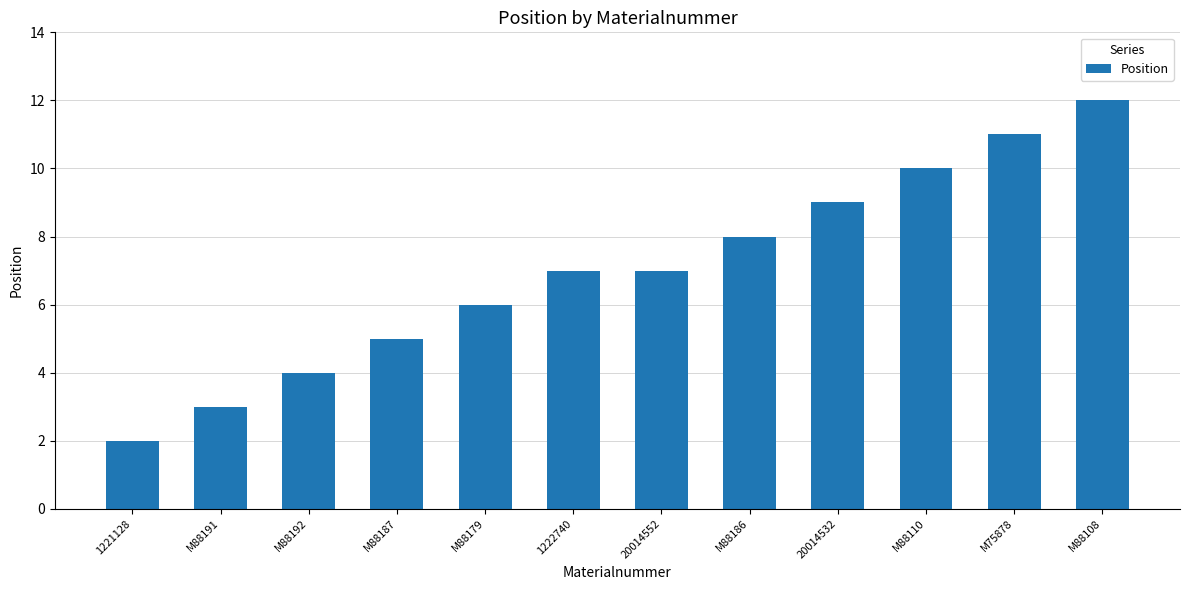

What is the difference between the maximum and minimum values?

10